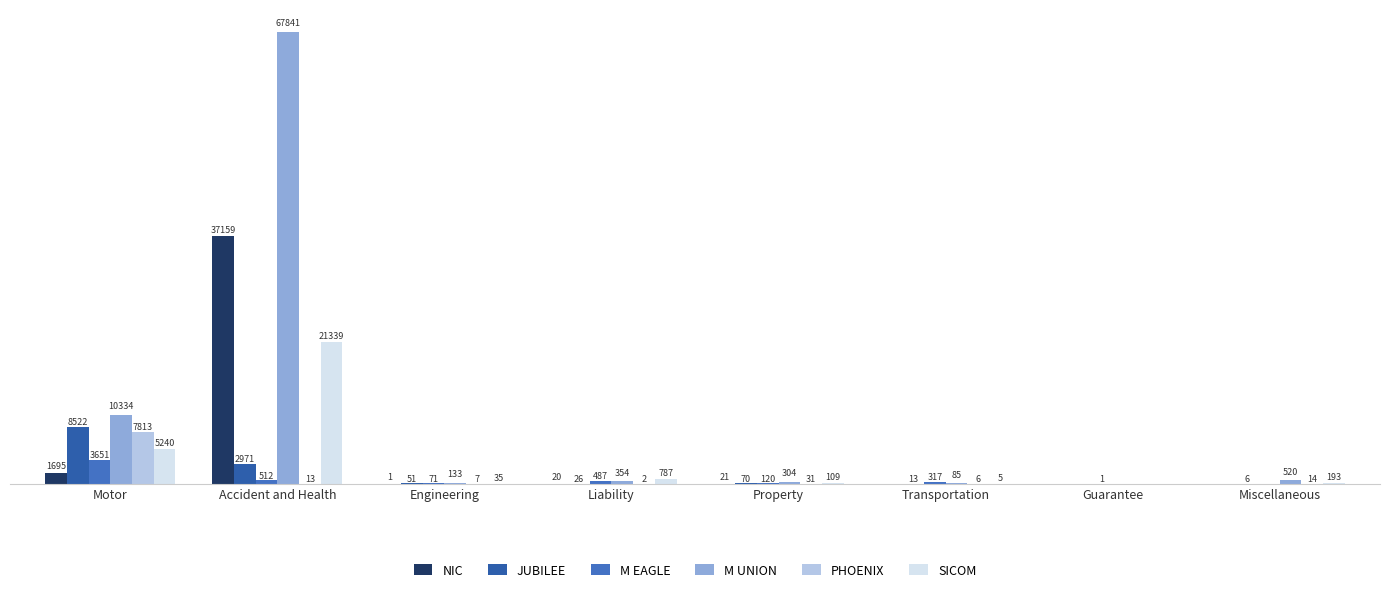

How many values in the SICOM series exceed 193?

3